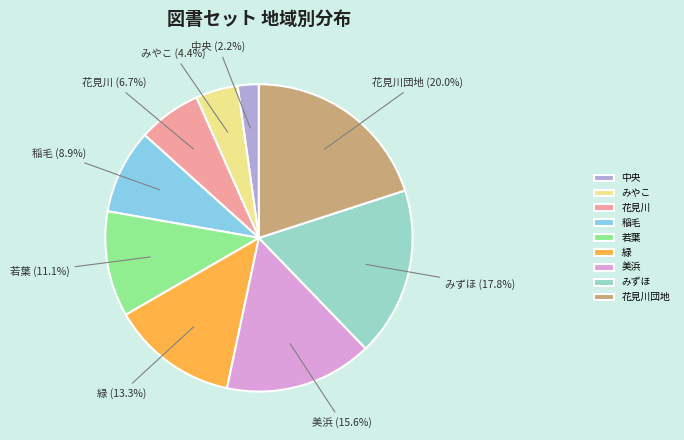

Is there a majority slice in this chart?

No